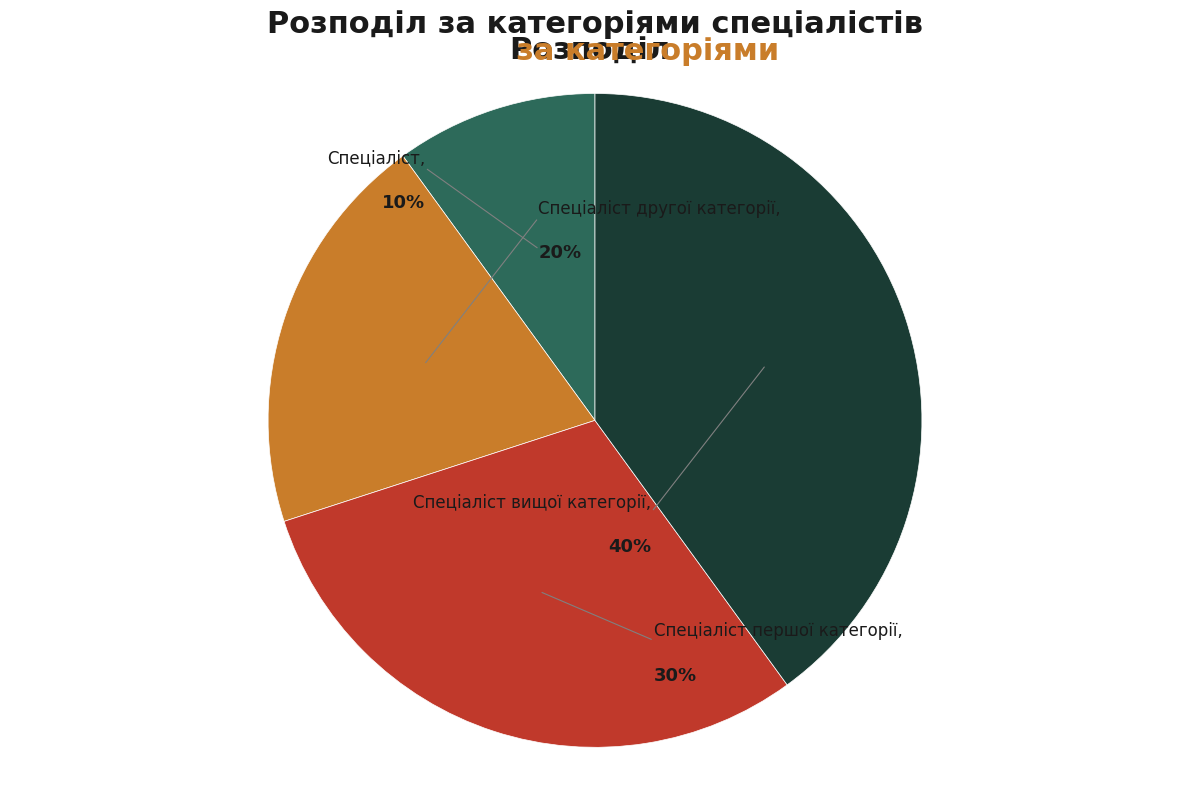

Does Спеціаліст першої категорії account for over 50% of the chart?

No